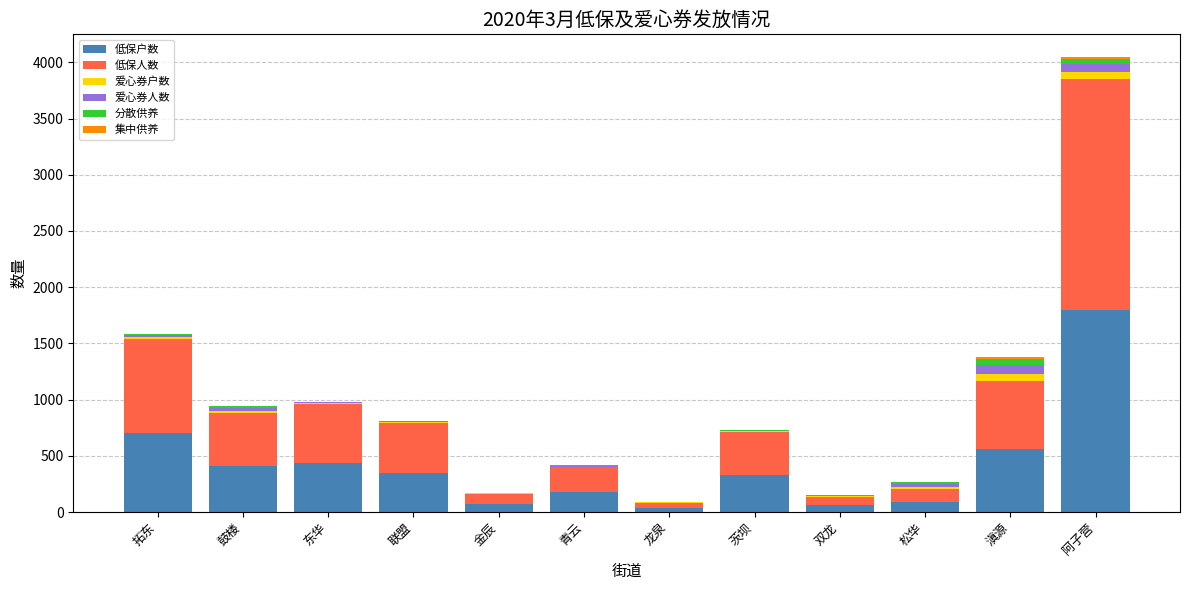

True or false: 低保户数 has a value of 557 at 滇源.

True